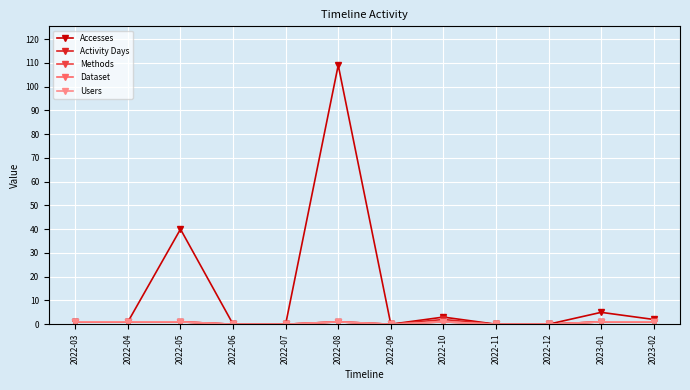

Reading right to left, transcribe all the data shown in this chart.

Accesses: 2	5	0	0	3	0	109	0	0	40	1	1
Activity Days: 1	1	0	0	2	0	1	0	0	1	1	1
Methods: 1	1	0	0	1	0	1	0	0	1	1	1
Dataset: 1	1	0	0	1	0	1	0	0	1	1	1
Users: 1	1	0	0	1	0	1	0	0	1	1	1